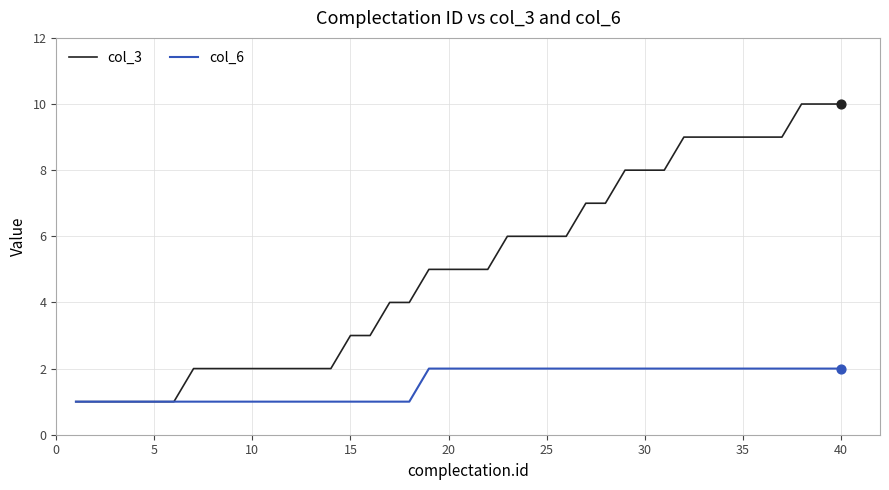

Which series has the largest total across all categories?

col_3